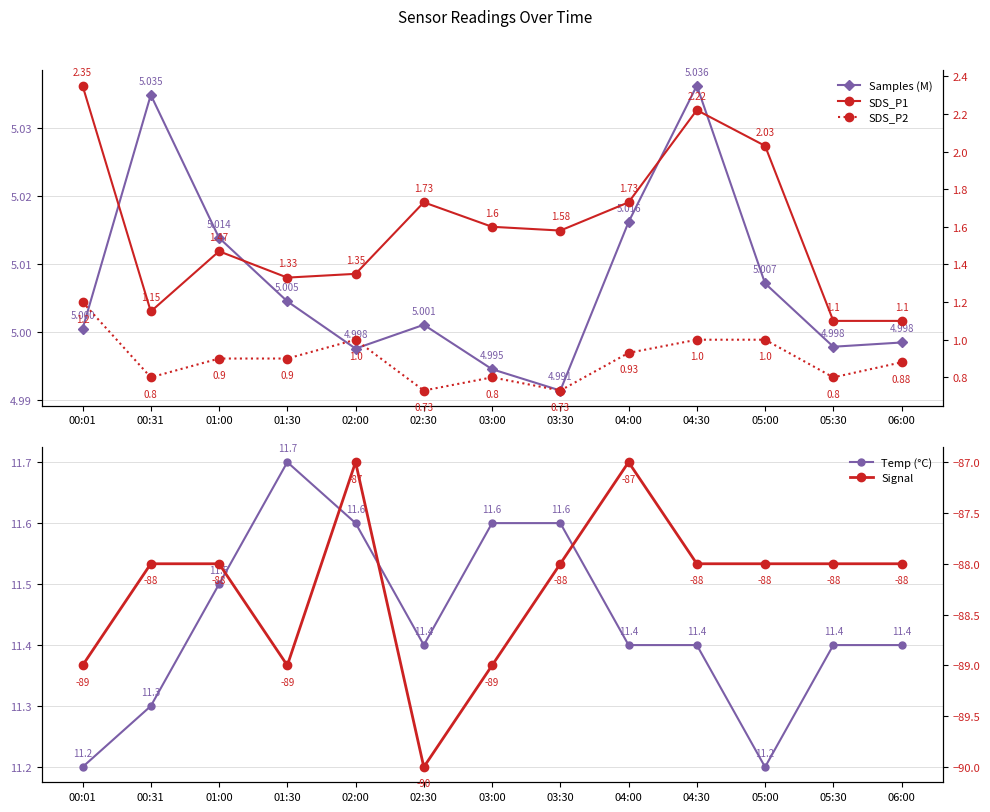

Reading left to right, what are all the values shown in this chart?

Samples (M): 00:01=5.0	00:31=5.0	01:00=5.0	01:30=5.0	02:00=5.0	02:30=5.0	03:00=5.0	03:30=5.0	04:00=5.0	04:30=5.0	05:00=5.0	05:30=5.0	06:00=5.0
Temp (°C): 00:01=11.2	00:31=11.3	01:00=11.5	01:30=11.7	02:00=11.6	02:30=11.4	03:00=11.6	03:30=11.6	04:00=11.4	04:30=11.4	05:00=11.2	05:30=11.4	06:00=11.4
SDS_P1: 00:01=2.4	00:31=1.1	01:00=1.5	01:30=1.3	02:00=1.4	02:30=1.7	03:00=1.6	03:30=1.6	04:00=1.7	04:30=2.2	05:00=2.0	05:30=1.1	06:00=1.1
SDS_P2: 00:01=1.2	00:31=0.8	01:00=0.9	01:30=0.9	02:00=1.0	02:30=0.7	03:00=0.8	03:30=0.7	04:00=0.9	04:30=1.0	05:00=1.0	05:30=0.8	06:00=0.9
Signal: 00:01=-89.0	00:31=-88.0	01:00=-88.0	01:30=-89.0	02:00=-87.0	02:30=-90.0	03:00=-89.0	03:30=-88.0	04:00=-87.0	04:30=-88.0	05:00=-88.0	05:30=-88.0	06:00=-88.0